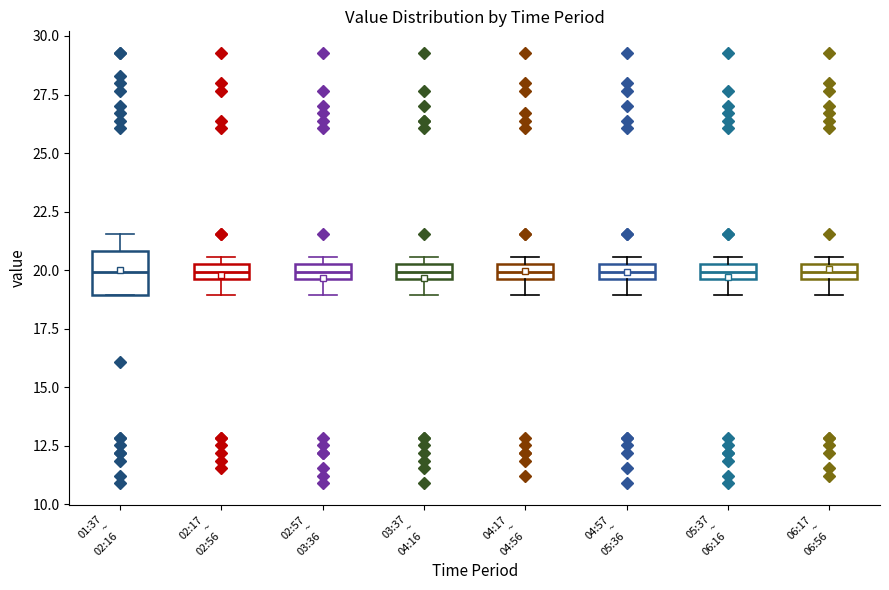

Where is the upper edge of the box for 02:57 ~ 03:36 on the y-axis? The values are not printed on the chart, so give them approximately, as read against the axis.

20.5